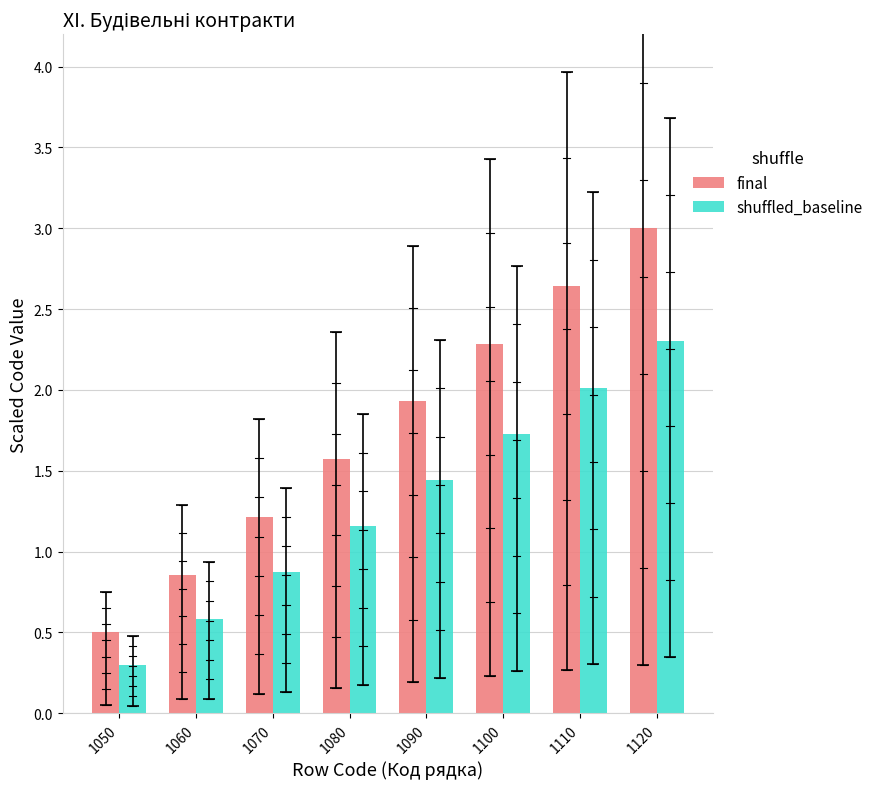

What is the difference between the final values at 1100 and 1080?

0.7